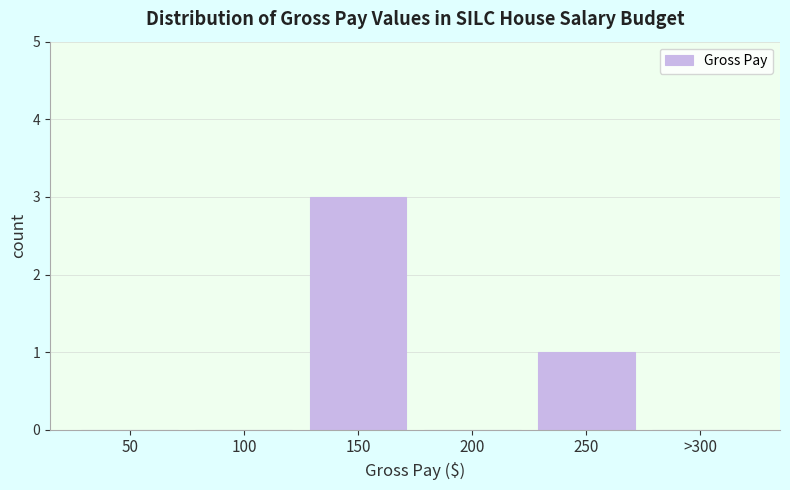

Reading right to left, transcribe all the data shown in this chart.

>300=0	250=1	200=0	150=3	100=0	50=0